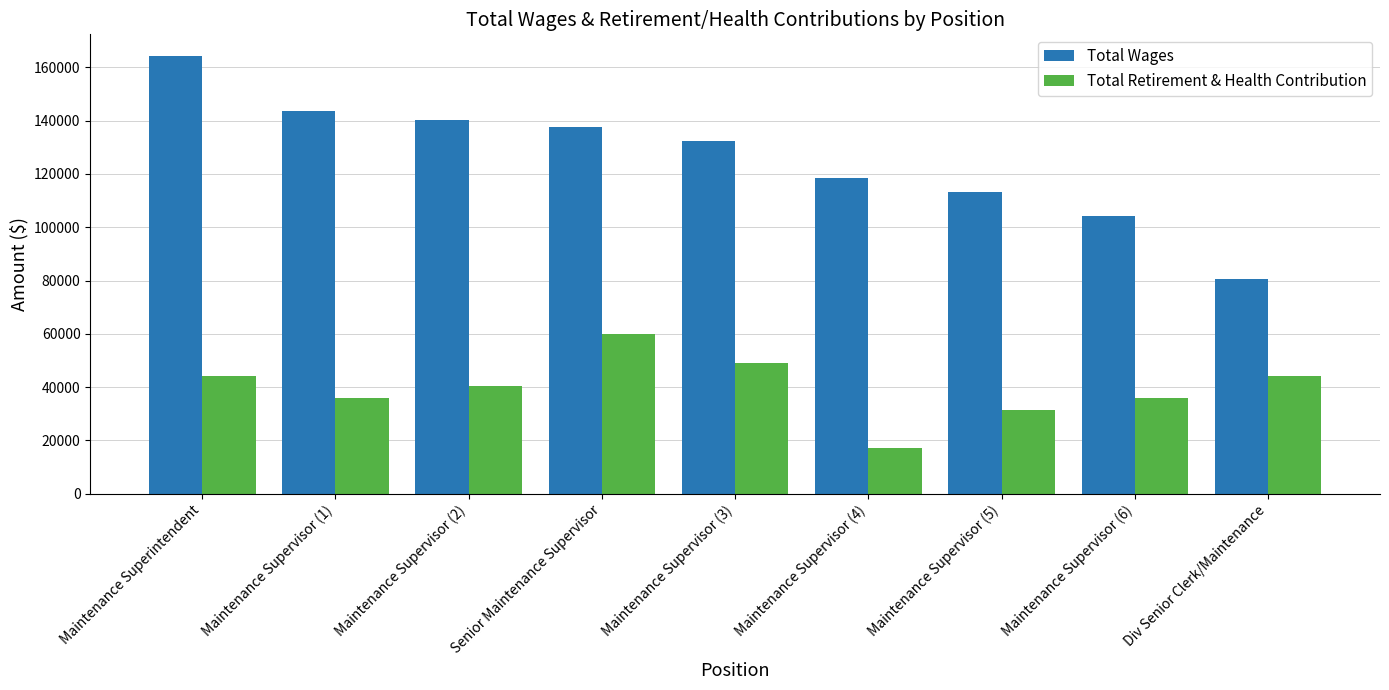

How many data points in Total Retirement & Health Contribution are less than 40392?

4